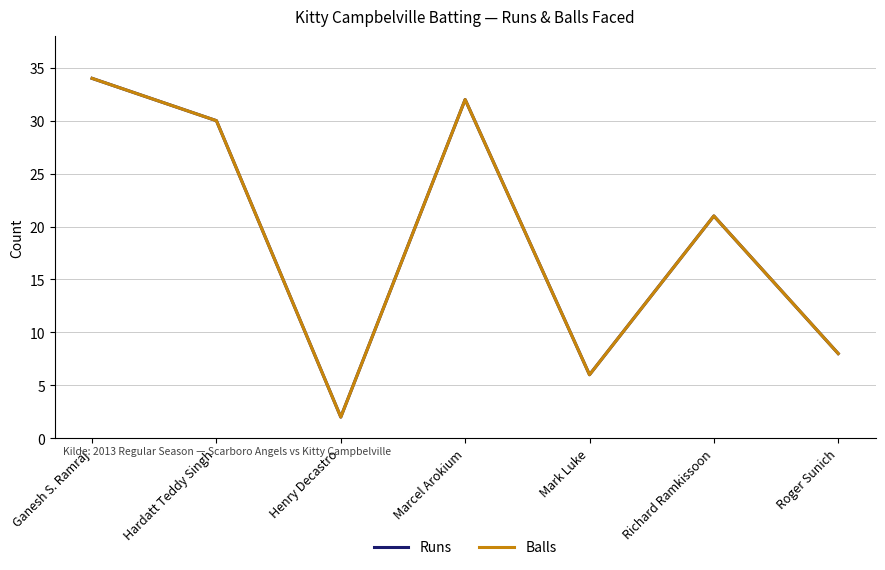

Where does the Balls series first go above 21?

Ganesh S. Ramraj